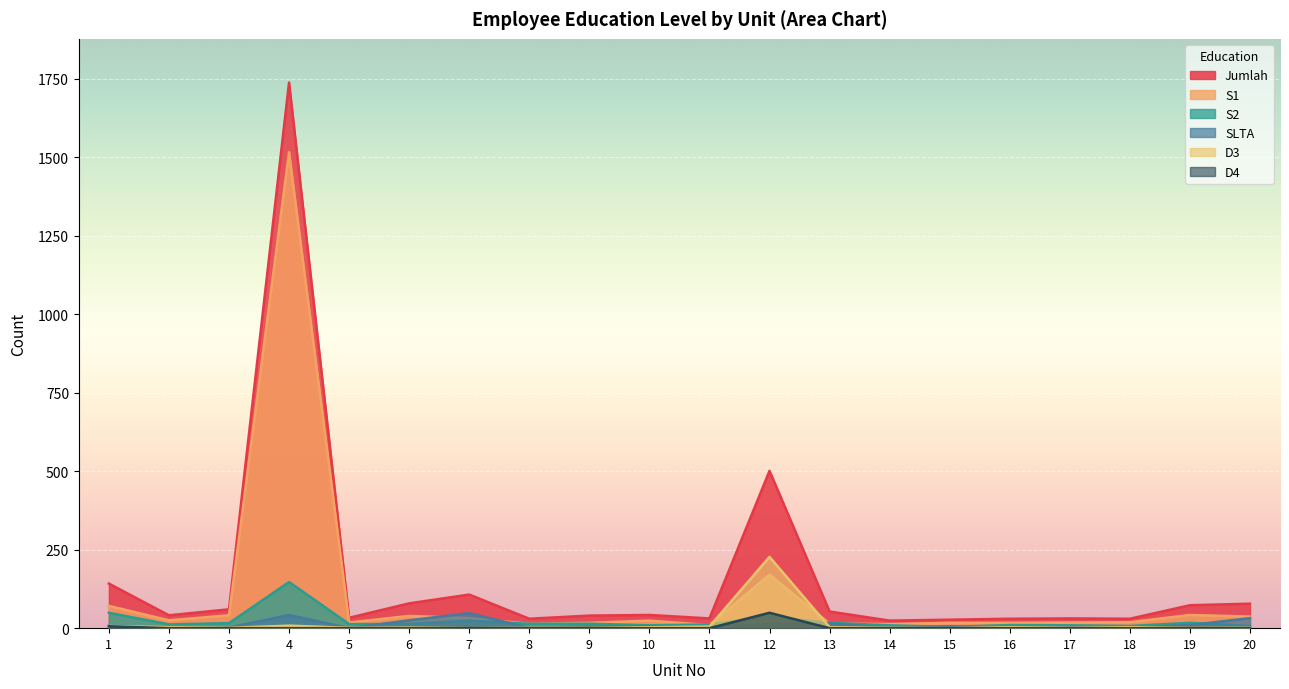

Reading left to right, list all the values displayed in this chart.

Jumlah: 1=142	2=41	3=60	4=1738	5=33	6=79	7=107	8=30	9=40	10=42	11=31	12=501	13=53	14=24	15=27	16=30	17=31	18=30	19=73	20=78
S1: 1=71	2=25	3=41	4=1516	5=18	6=39	7=32	8=14	9=17	10=24	11=10	12=170	13=15	14=13	15=17	16=17	17=18	18=19	19=42	20=37
S2: 1=49	2=12	3=16	4=147	5=13	6=13	7=24	8=14	9=14	10=9	11=12	12=37	13=17	14=9	15=4	16=10	17=9	18=7	19=17	20=7
SLTA: 1=8	2=1	3=2	4=42	5=0	6=25	7=48	8=1	9=5	10=6	11=3	12=13	13=15	14=1	15=6	16=0	17=3	18=1	19=10	20=32
D3: 1=7	2=3	3=1	4=8	5=1	6=2	7=1	8=1	9=2	10=3	11=5	12=227	13=3	14=1	15=0	16=3	17=1	18=3	19=2	20=1
D4: 1=6	2=0	3=0	4=0	5=0	6=0	7=1	8=0	9=1	10=0	11=0	12=49	13=0	14=0	15=0	16=0	17=0	18=0	19=1	20=0